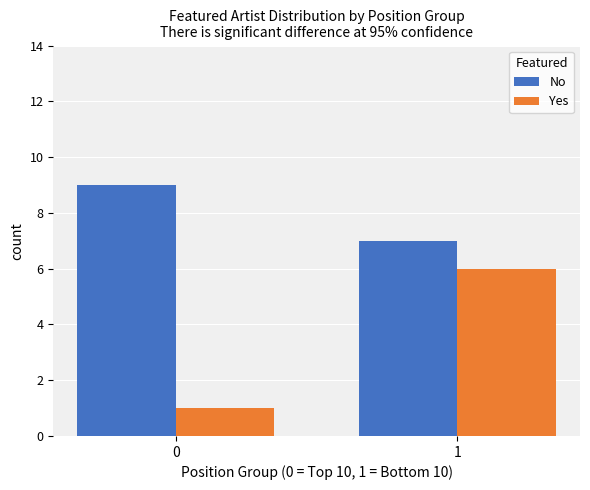

How many bars are there in total?

4